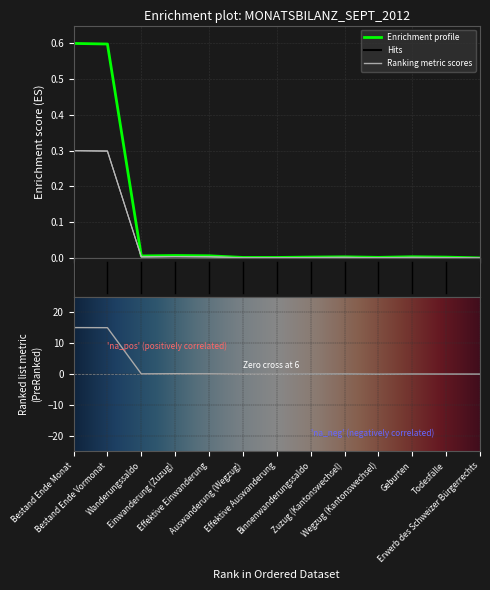

True or false: Männer (AuG) has a value of 0.0 at Effektive Einwanderung.

False